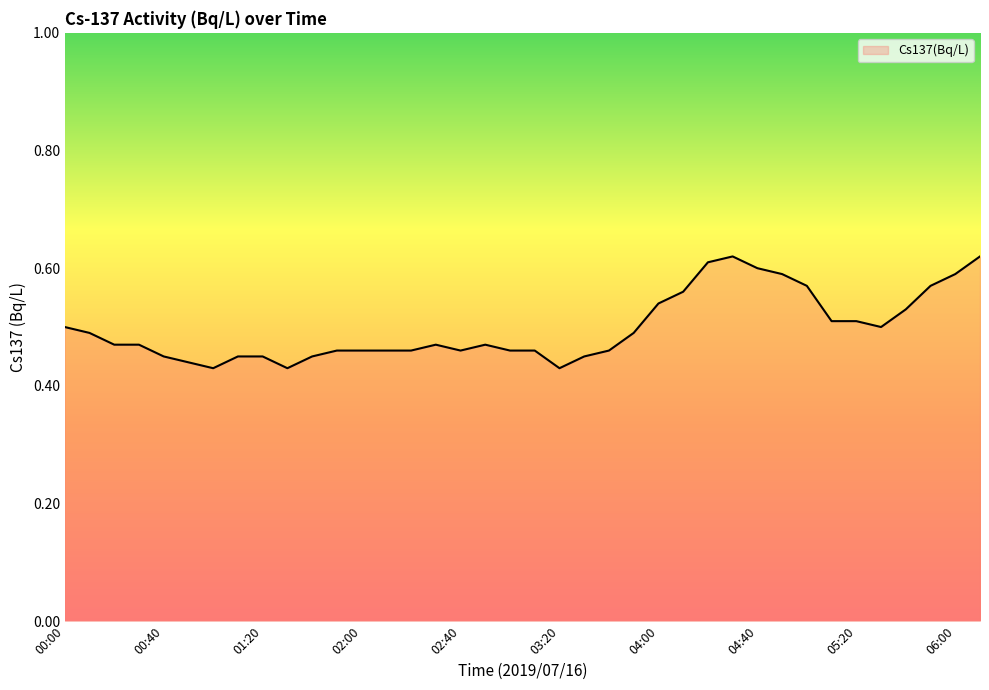

How many lines are shown in the chart?

1